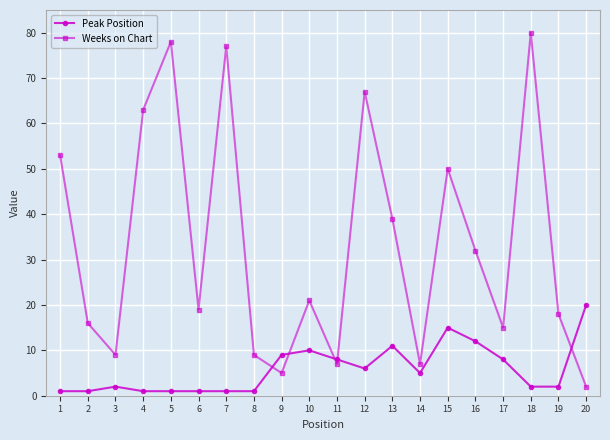

How many series are shown in this chart?

2